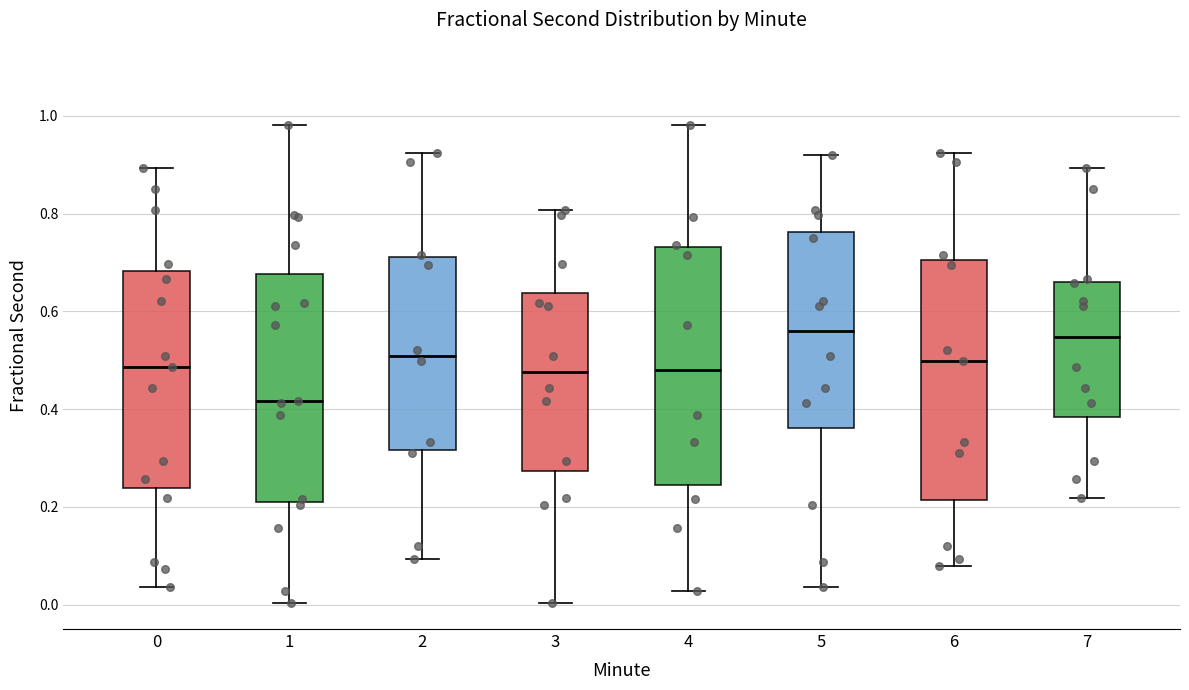

Reading left to right, transcribe this box plot: for each box, give where its median line is, the range the box spans, and where its two whiskers end, as read against the y-axis. The values are not printed on the chart, so give them approximately, as read against the axis.

0: median 0.48, box 0.24 to 0.68, whiskers 0.04 to 0.90
1: median 0.42, box 0.20 to 0.68, whiskers 0.00 to 0.98
2: median 0.50, box 0.32 to 0.72, whiskers 0.10 to 0.92
3: median 0.48, box 0.28 to 0.64, whiskers 0.00 to 0.80
4: median 0.48, box 0.24 to 0.74, whiskers 0.02 to 0.98
5: median 0.56, box 0.36 to 0.76, whiskers 0.04 to 0.92
6: median 0.50, box 0.22 to 0.70, whiskers 0.08 to 0.92
7: median 0.54, box 0.38 to 0.66, whiskers 0.22 to 0.90